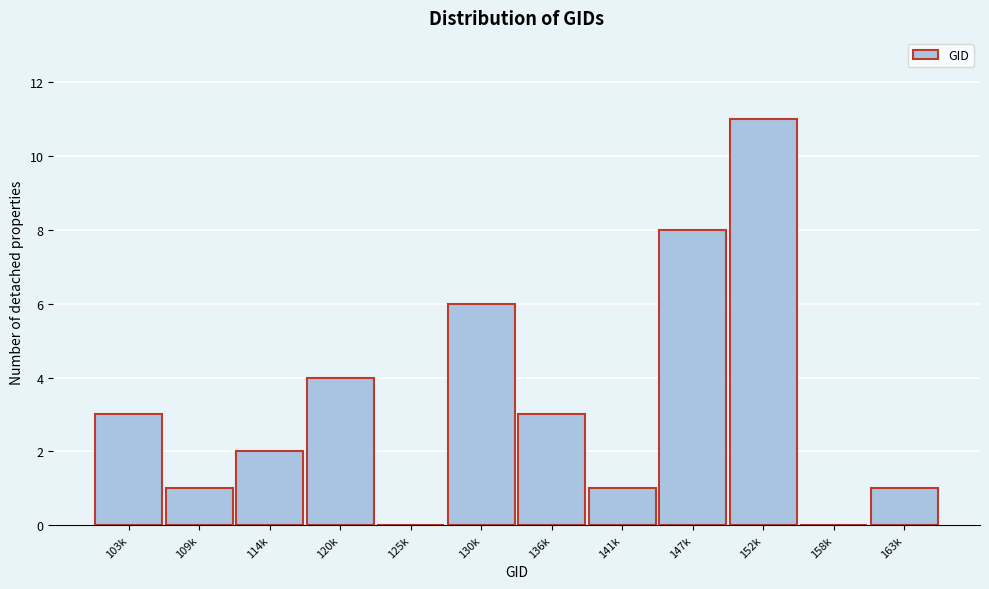

Reading left to right, extract all data points from this chart.

103k=3	109k=1	114k=2	120k=4	125k=0	130k=6	136k=3	141k=1	147k=8	152k=11	158k=0	163k=1